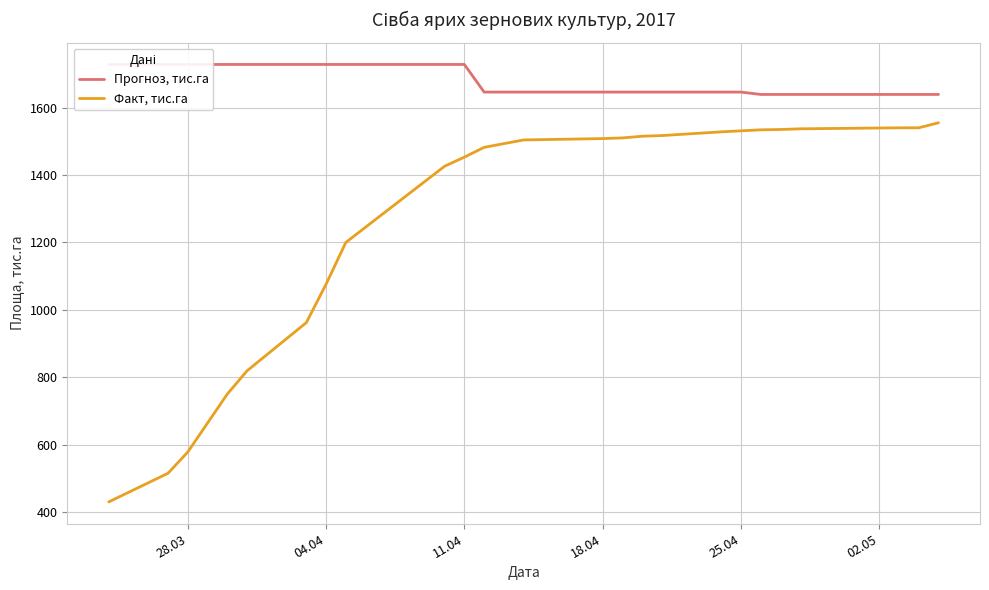

What is the minimum value for Факт, тис.га?

430